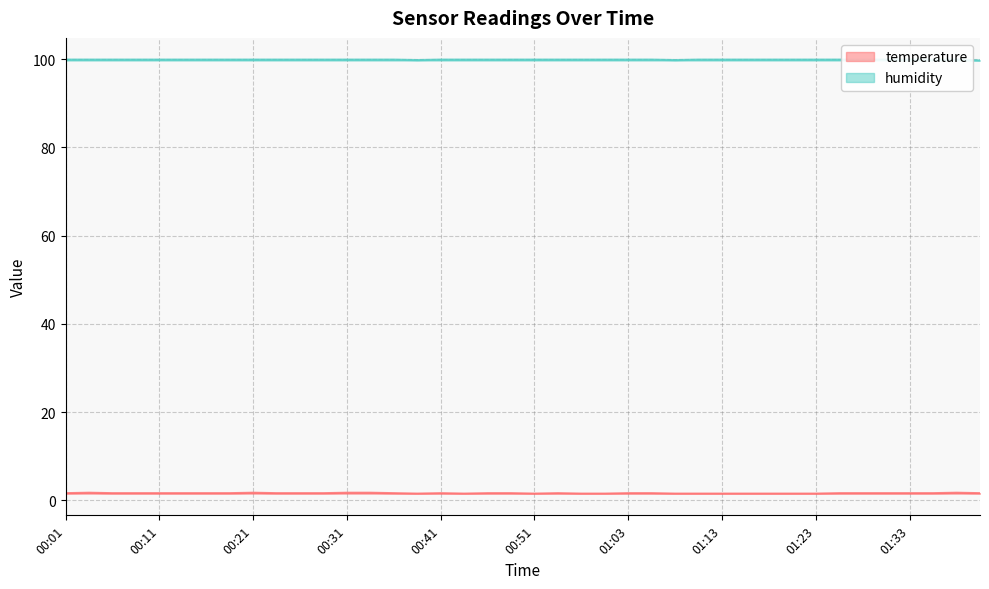

What are all the series names shown in the legend?

temperature, humidity